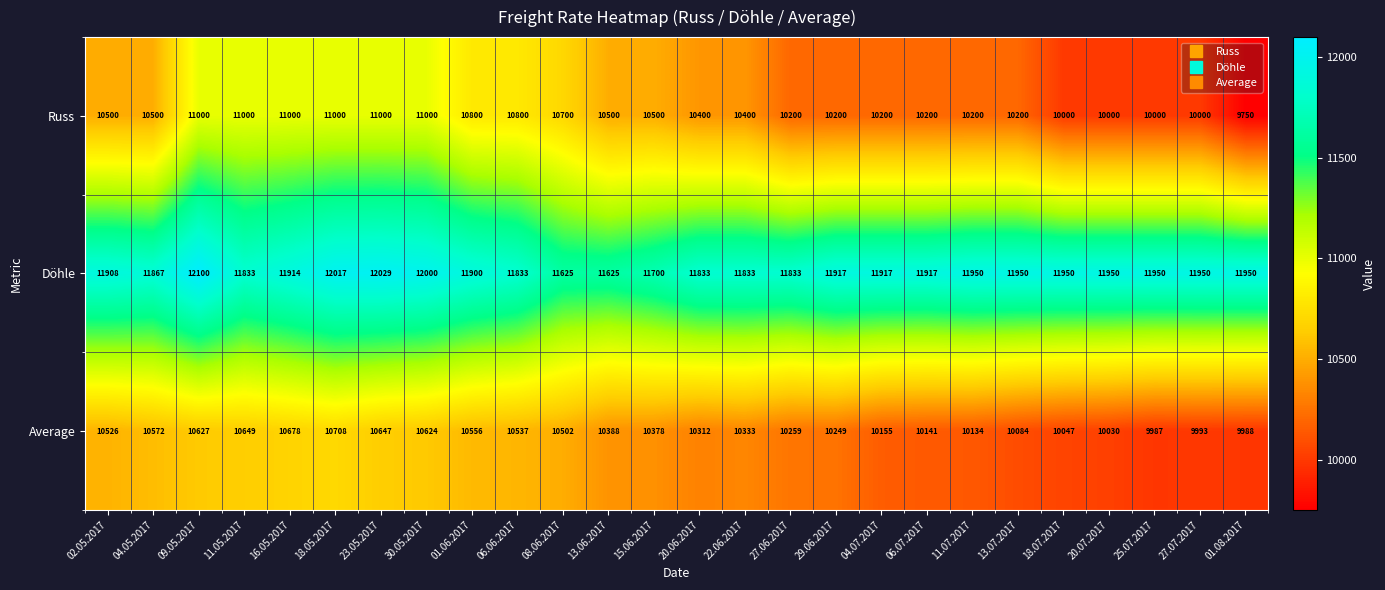

Rank the series at 15.06.2017 from highest to lowest value.

Döhle, Russ, Average